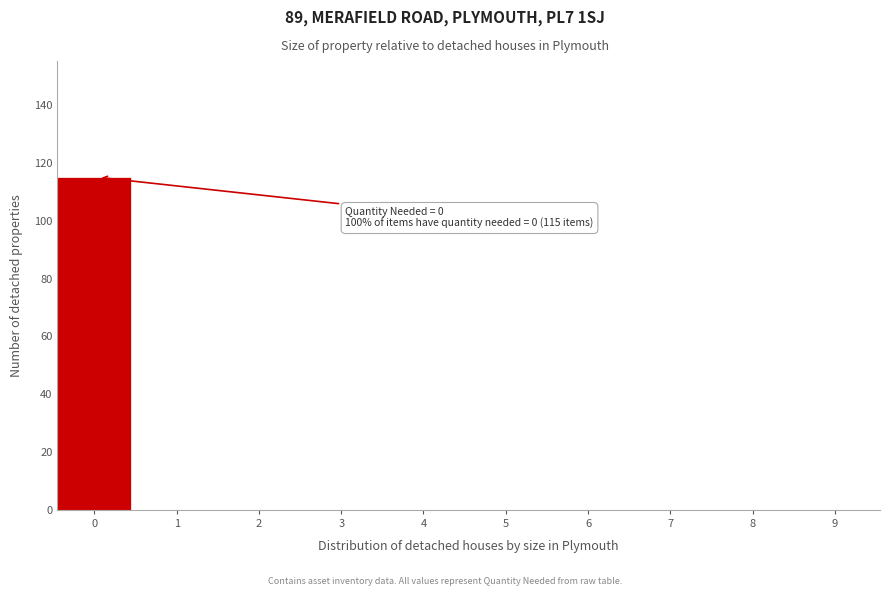

Which range on the x-axis has the tallest bar?

-0.5 to 0.5